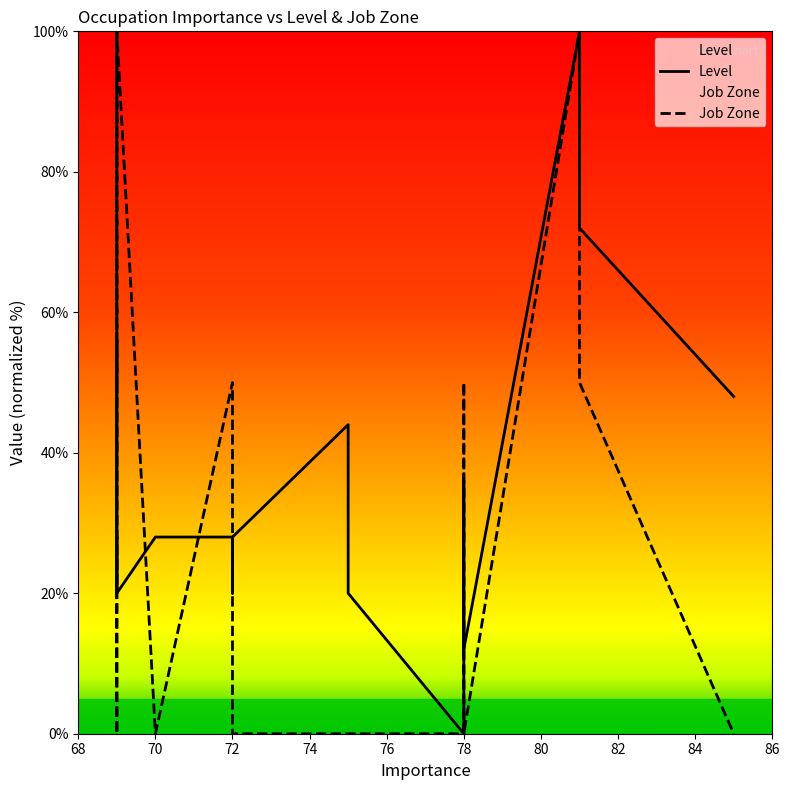

Which series has the widest spread of values?

Level